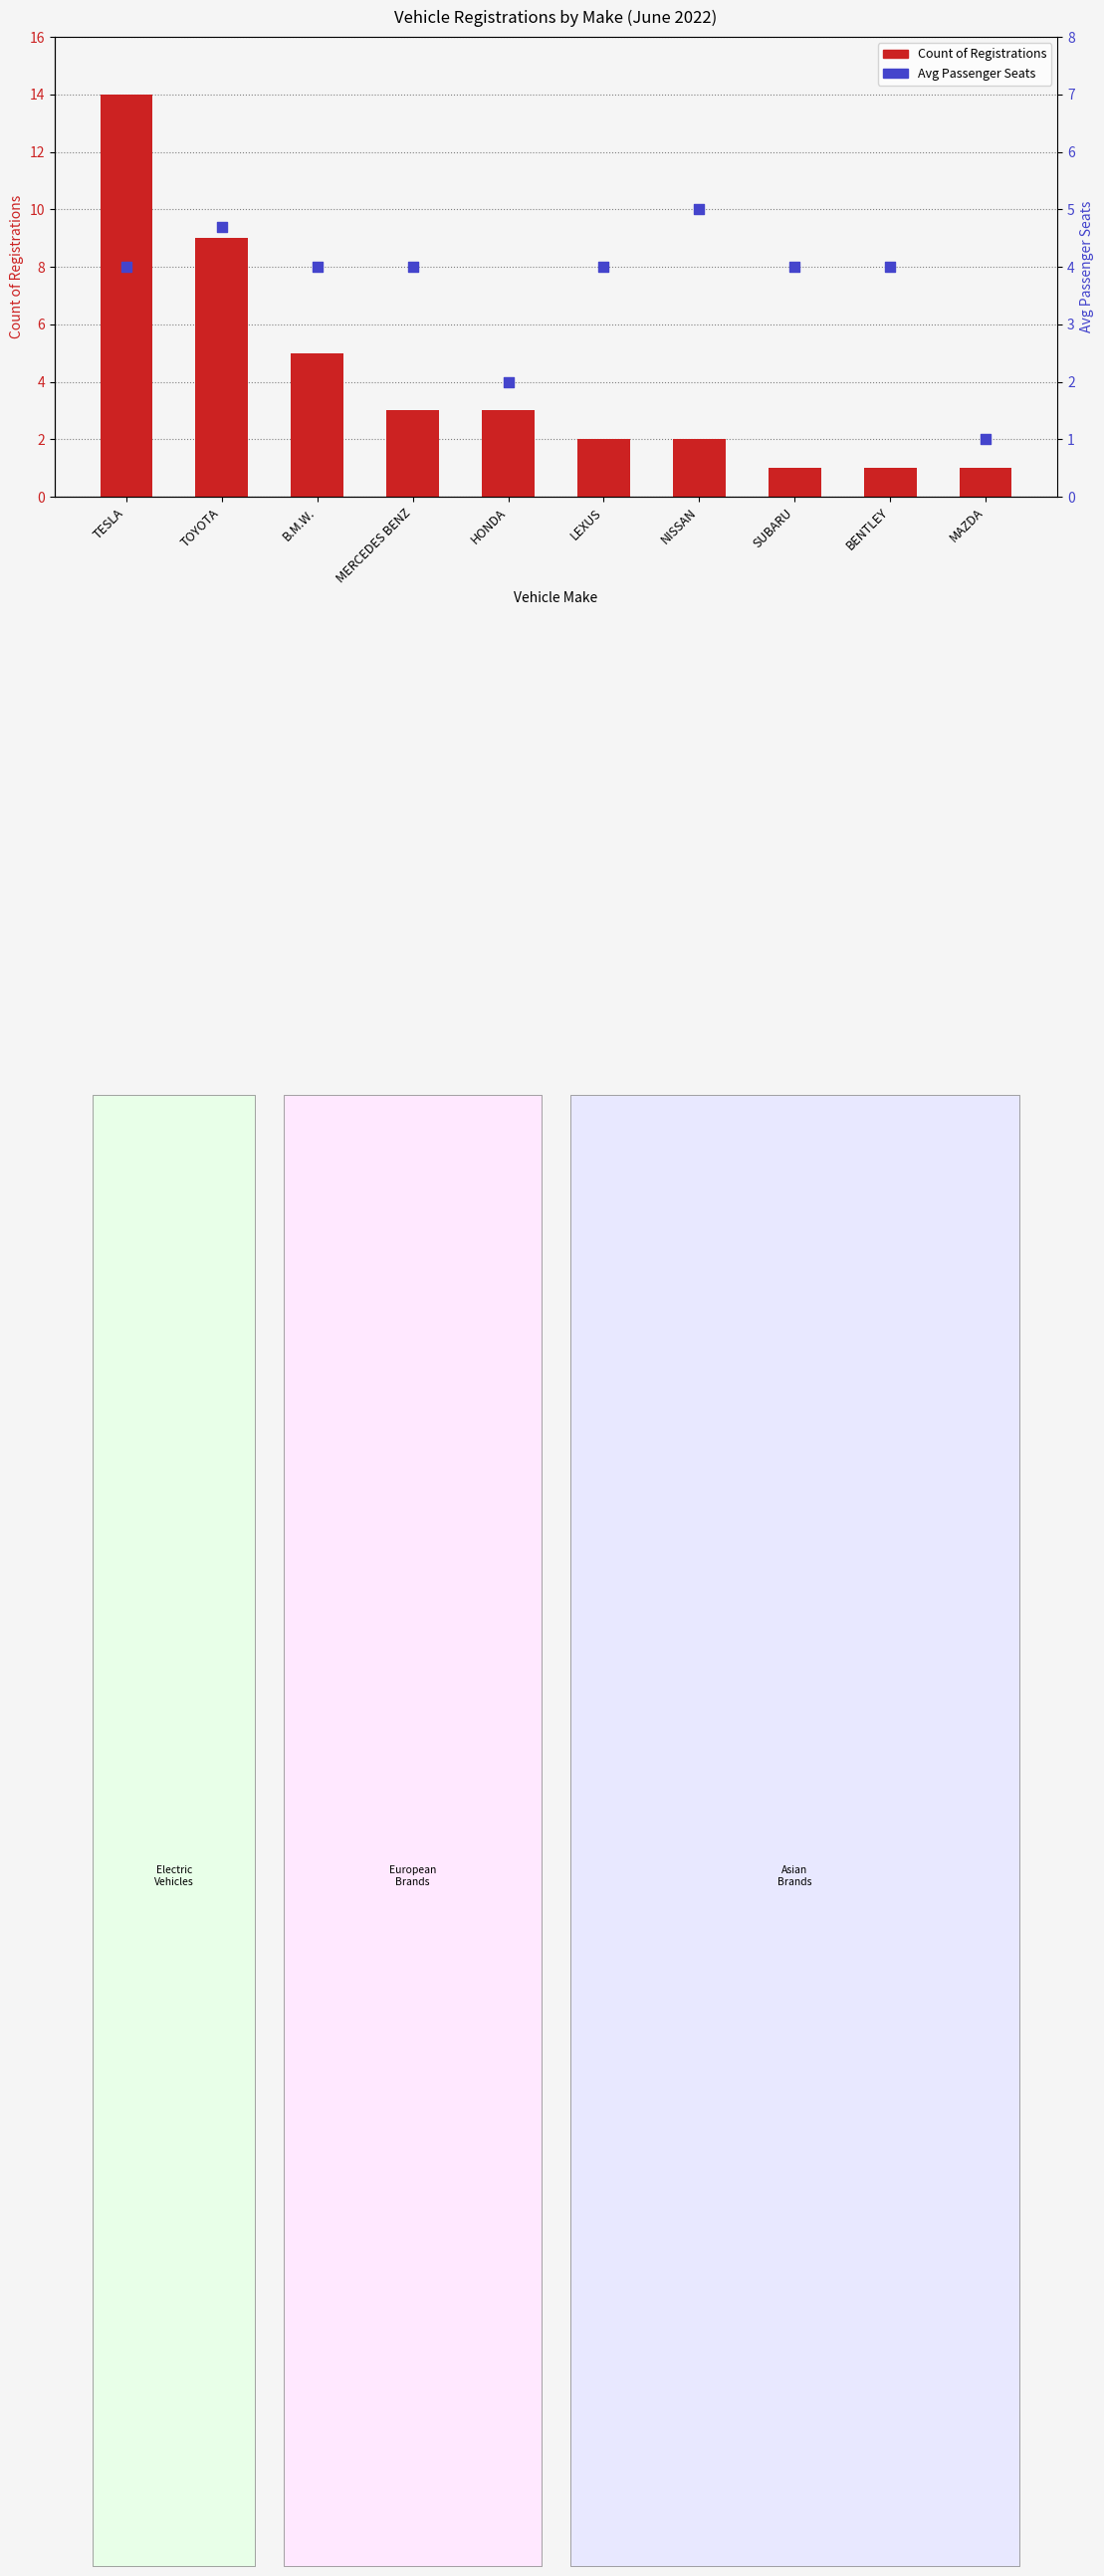

At how many categories does at least one series exceed 5?

2